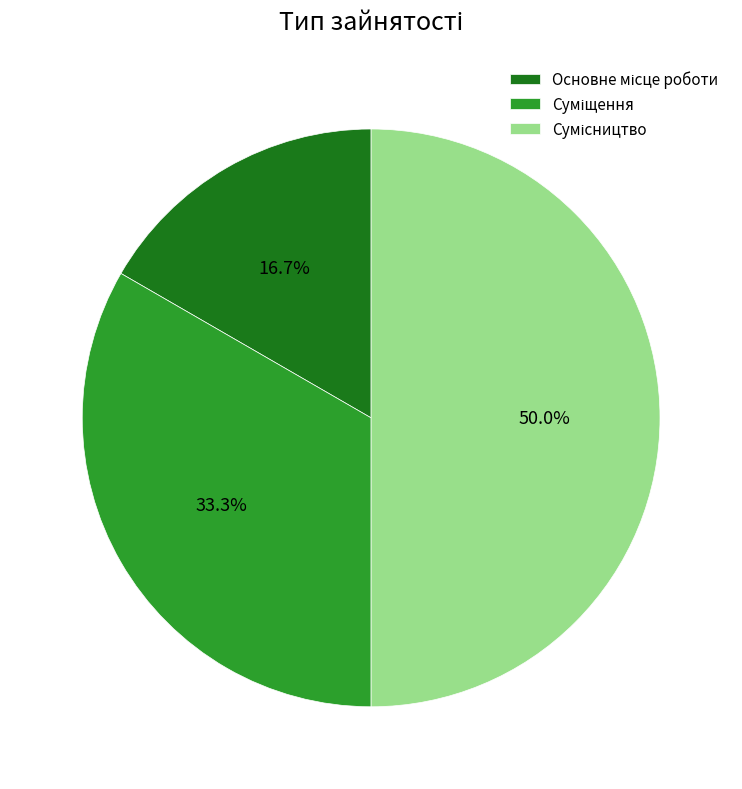

What is the change in value from Суміщення to Сумісництво?

+1